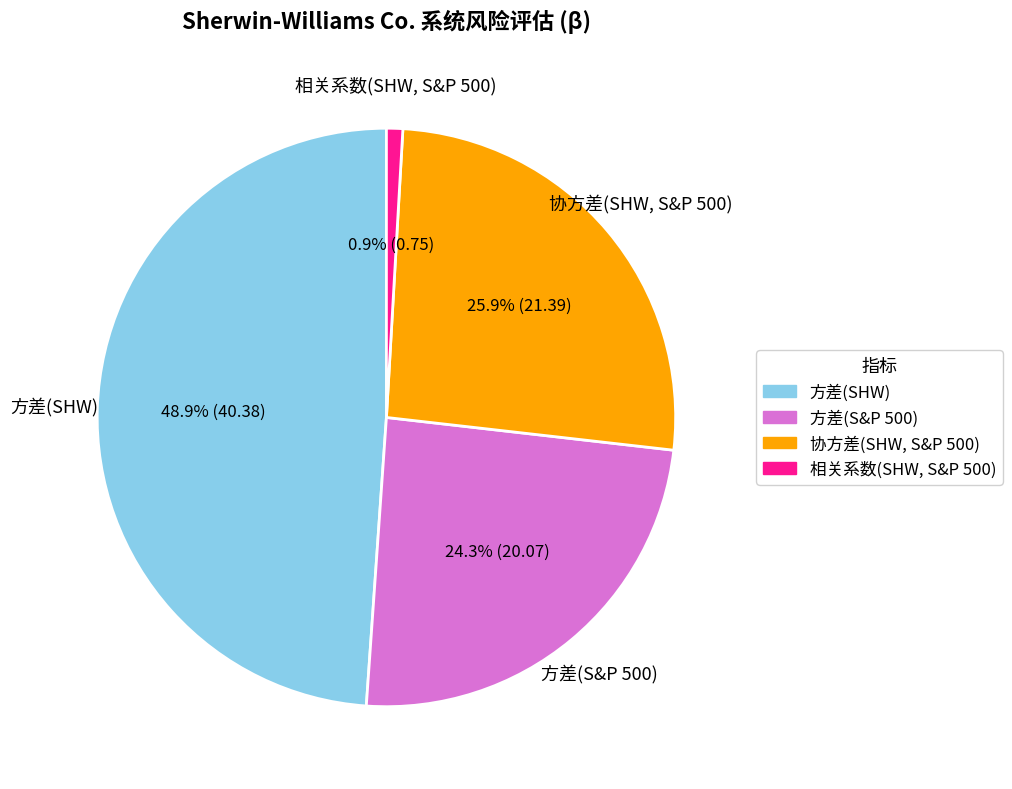

Count the number of slices in the pie.

4